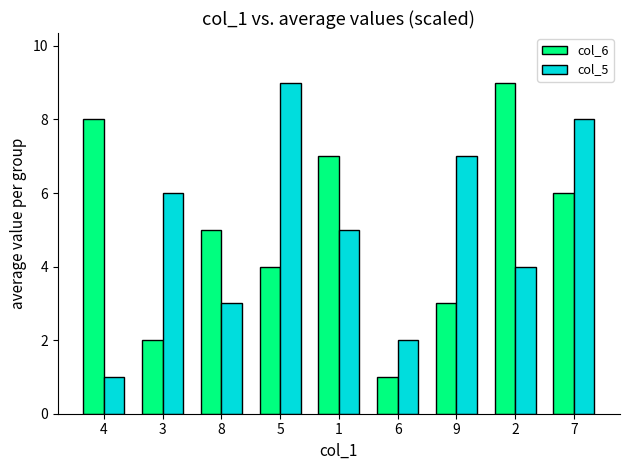

Is the value of col_6 at 8 greater than the value of col_5 at 8?

Yes